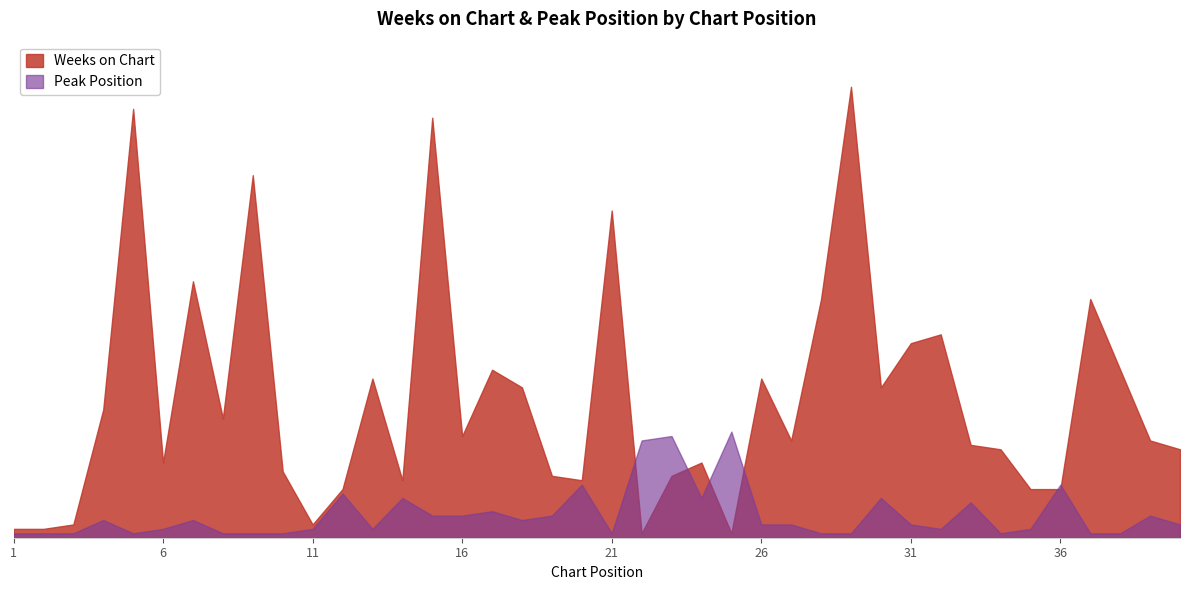

Reading left to right, list all the values displayed in this chart.

Weeks on Chart: 2	2	3	29	97	17	58	27	82	15	3	11	36	13	95	23	38	34	14	13	74	1	14	17	1	36	22	54	102	34	44	46	21	20	11	11	54	38	22	20
Peak Position: 1	1	1	4	1	2	4	1	1	1	2	10	2	9	5	5	6	4	5	12	1	22	23	9	24	3	3	1	1	9	3	2	8	1	2	12	1	1	5	3